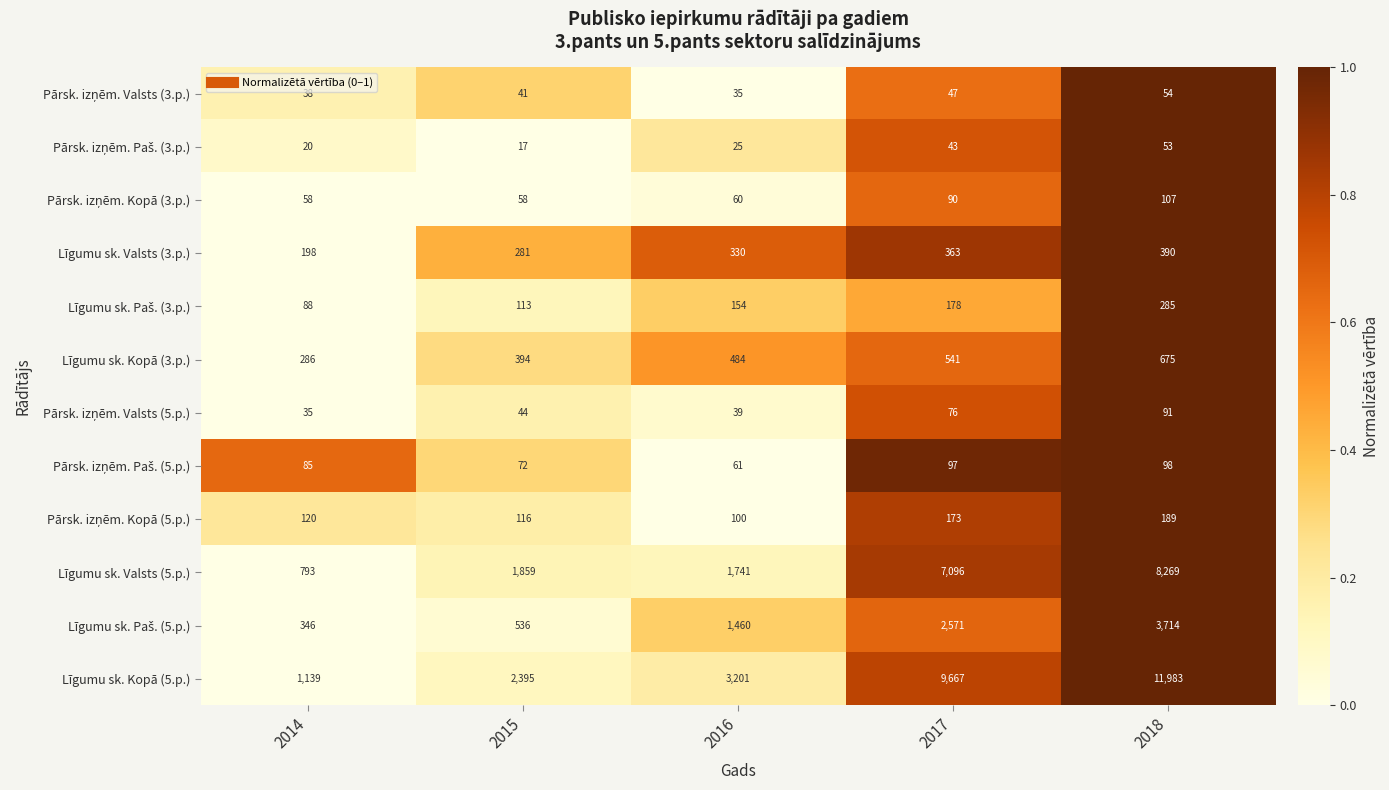

Between 2014 and 2018, which series saw the biggest shift?

Līgumu sk. Kopā (5.p.)